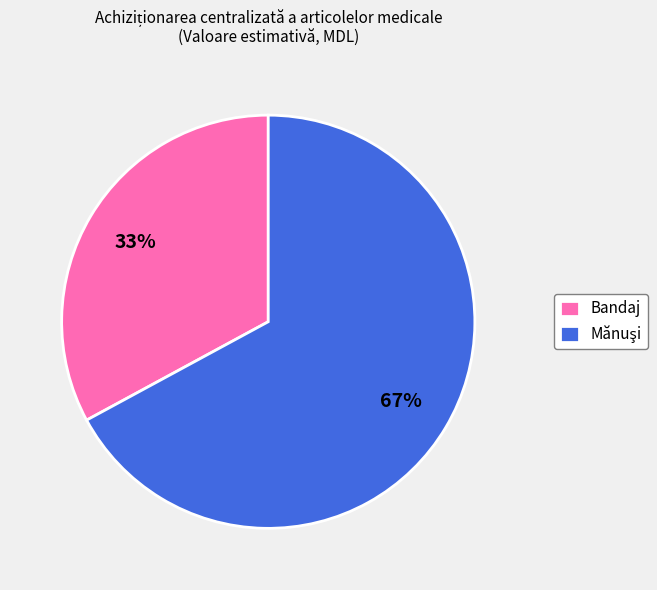

What percentage is the Bandaj slice, to the nearest percent?

33%